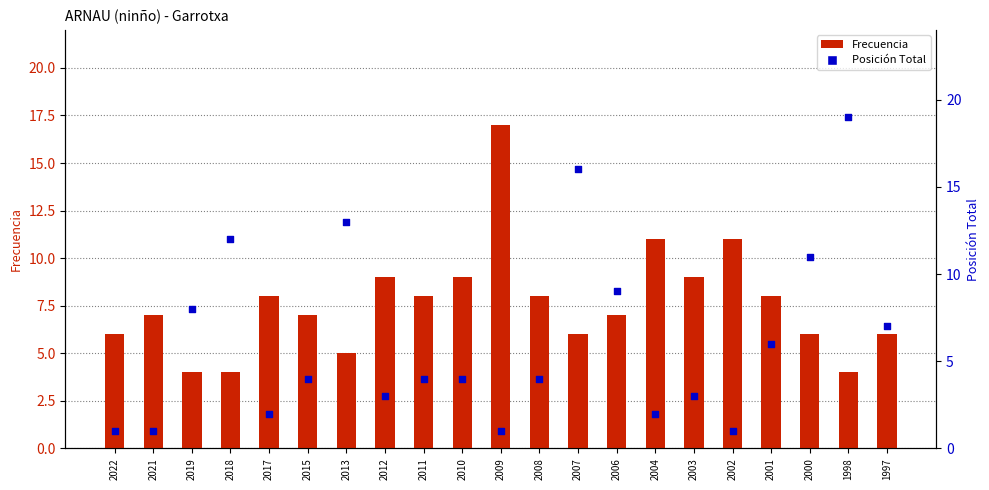

At how many categories does at least one series exceed 15?

3